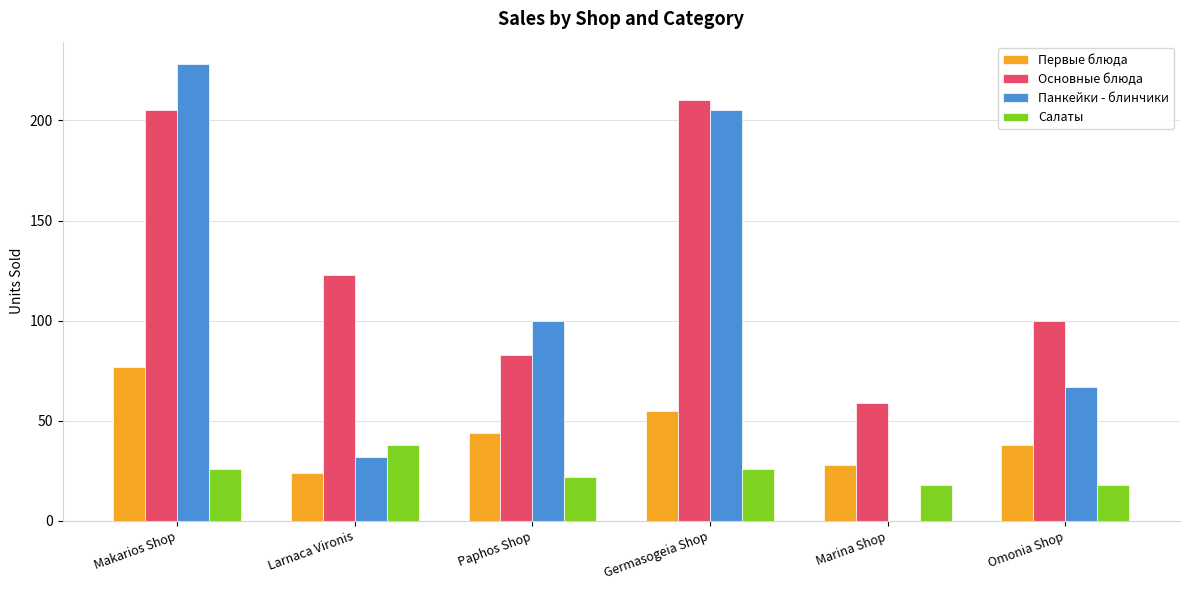

What is the highest value of the Салаты series?

38